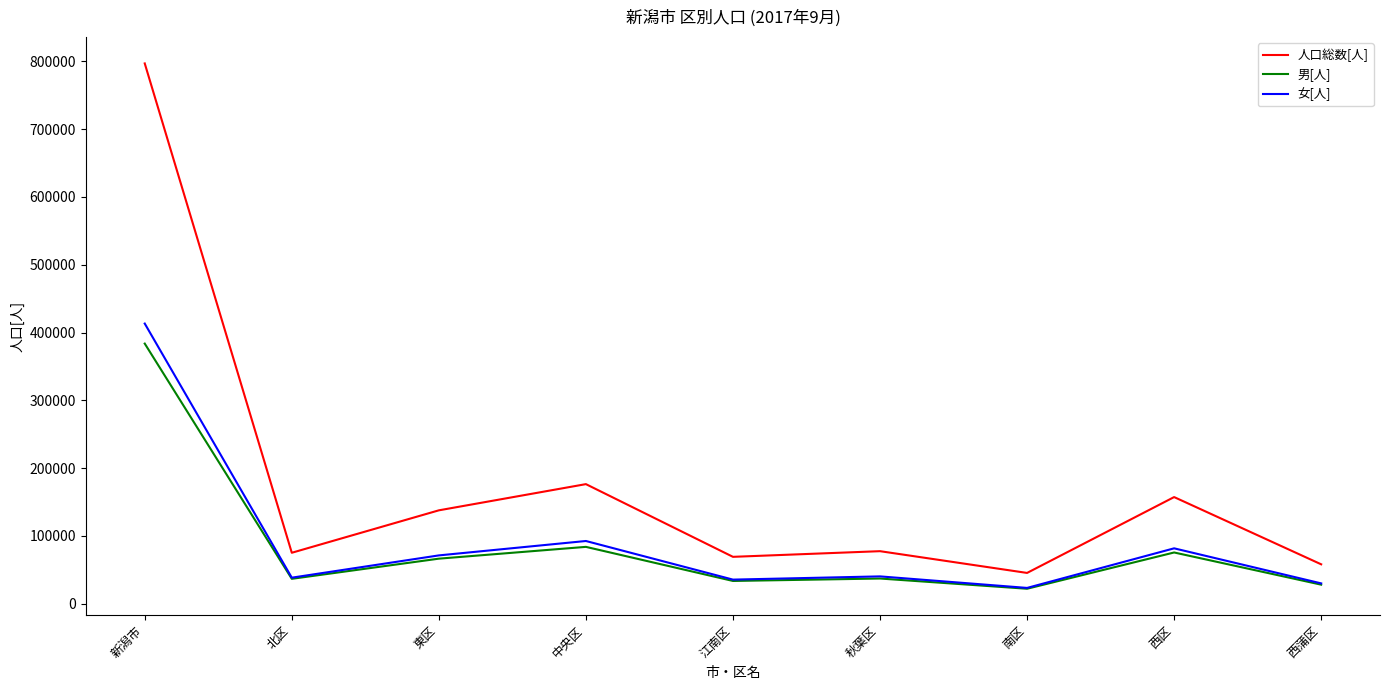

What is the total value across all series at 新潟市?

1594040